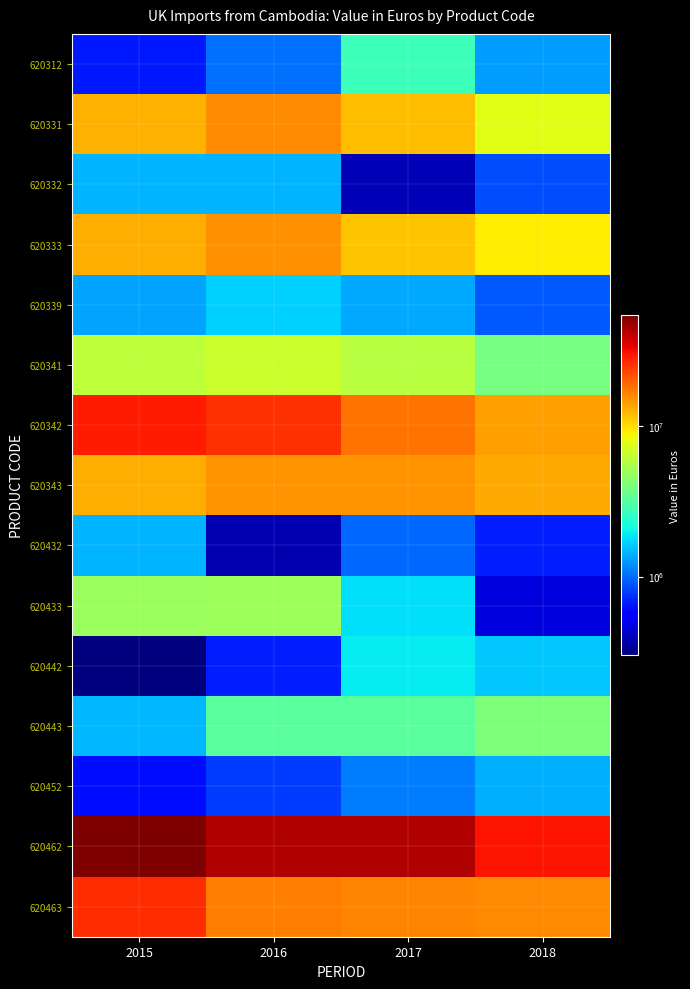

Rank the series at 2017 from lowest to highest value.

620332, 620432, 620452, 620339, 620433, 620442, 620312, 620443, 620341, 620333, 620331, 620343, 620463, 620342, 620462